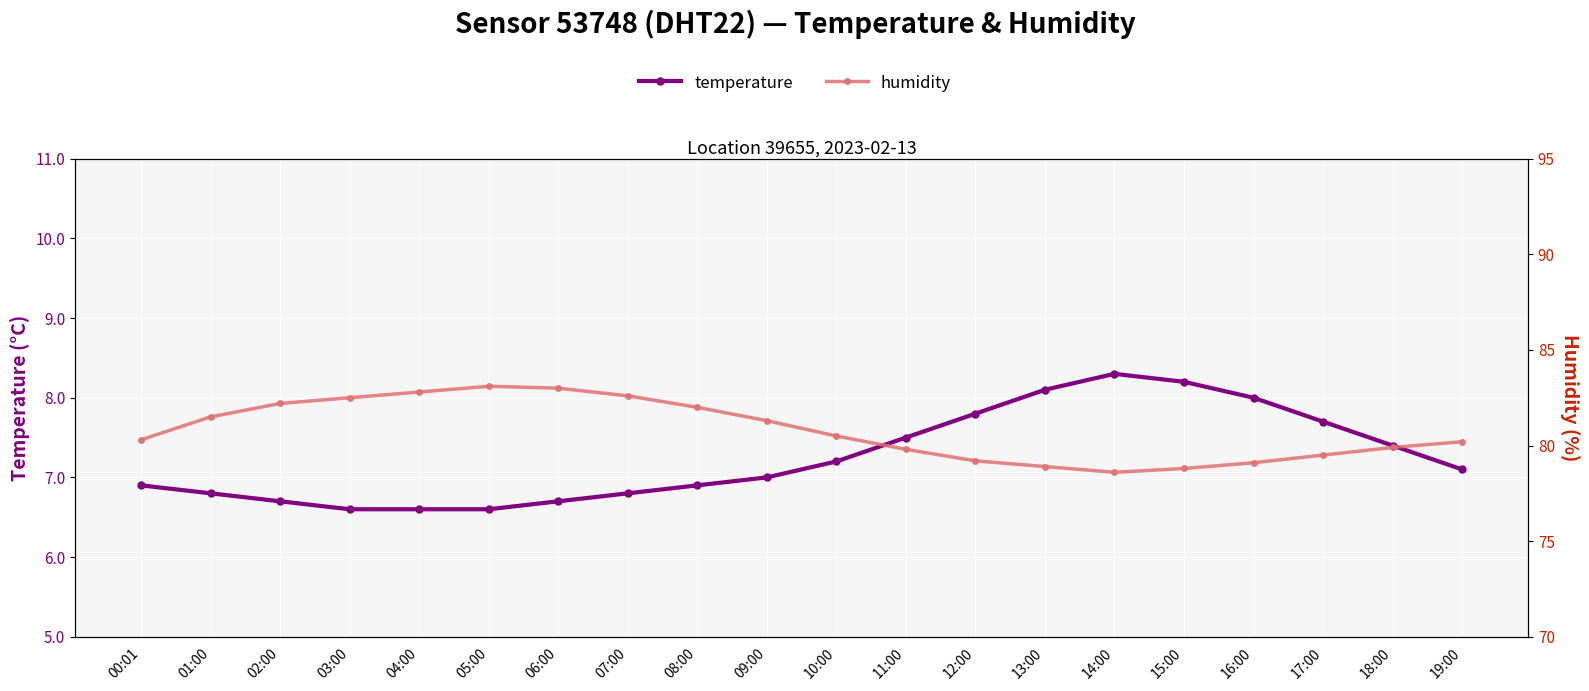

What is the value of the temperature point at the 16th from the left?

8.2